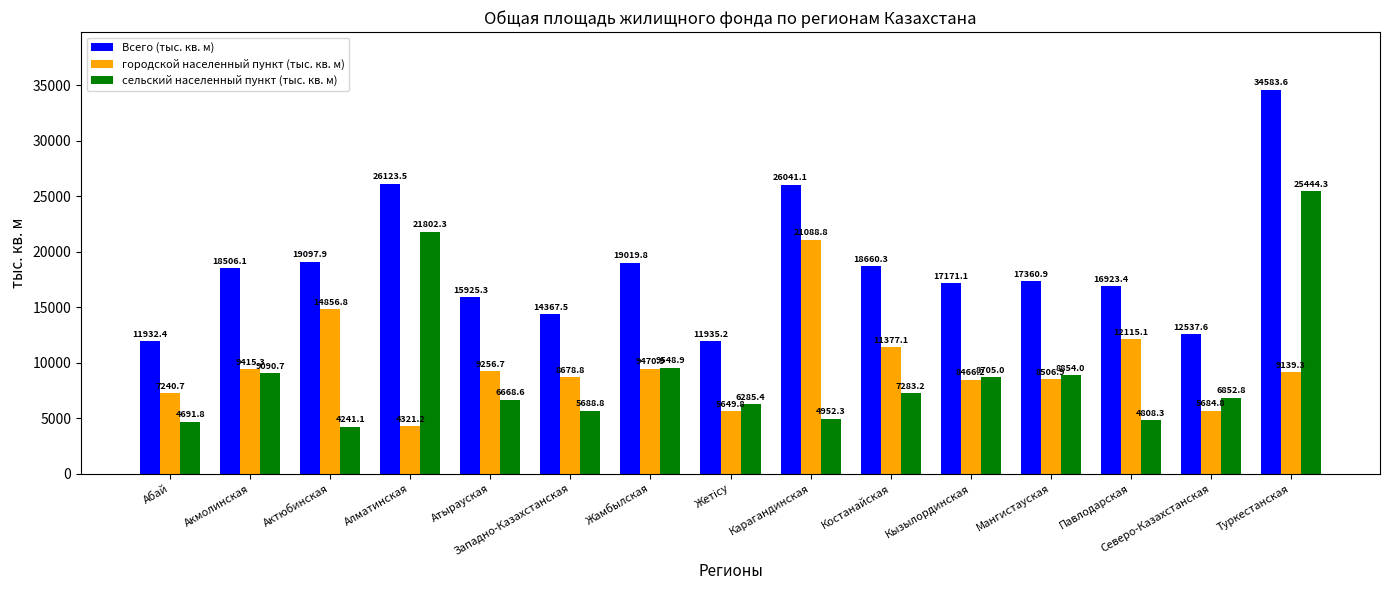

What value does the Всего (тыс. кв. м) series have at Западно-Казахстанская?

14367.5